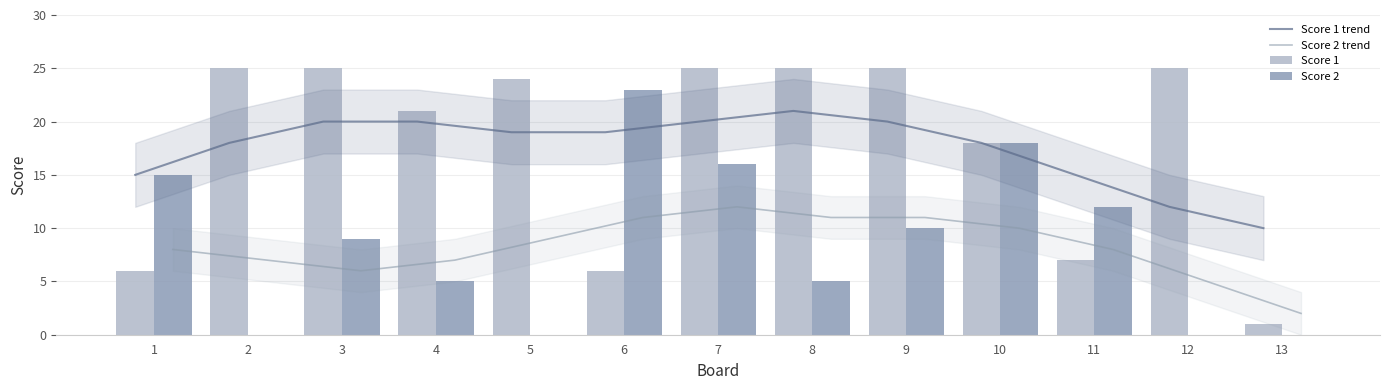

What is the sum of the Score 1 values at 12 and 13?

26